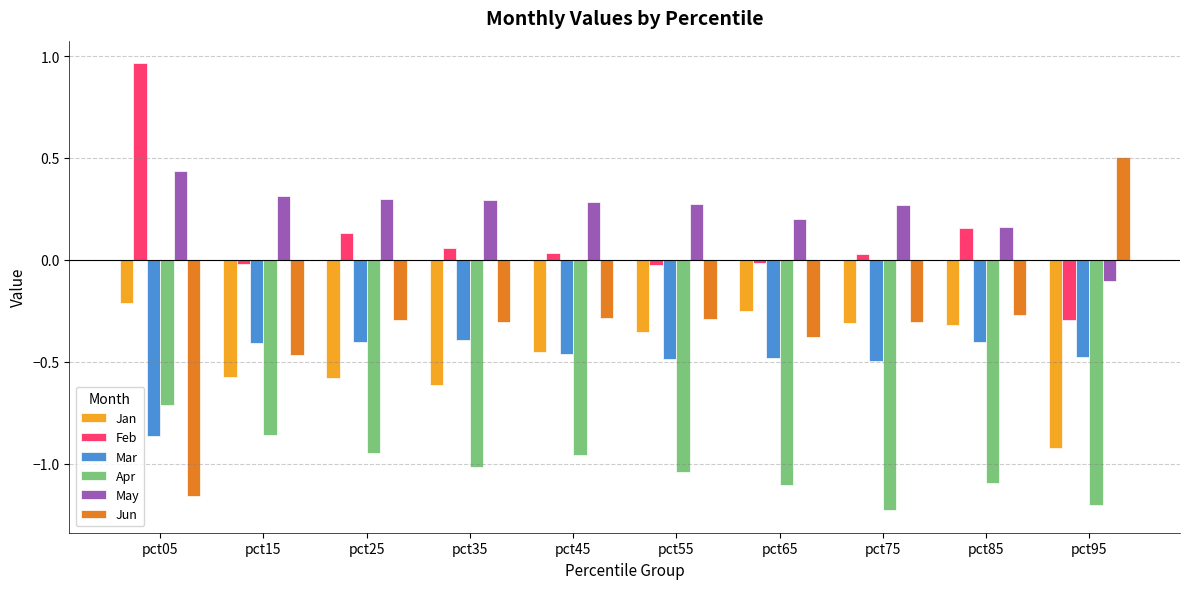

How many positive values does the Jun series have?

1